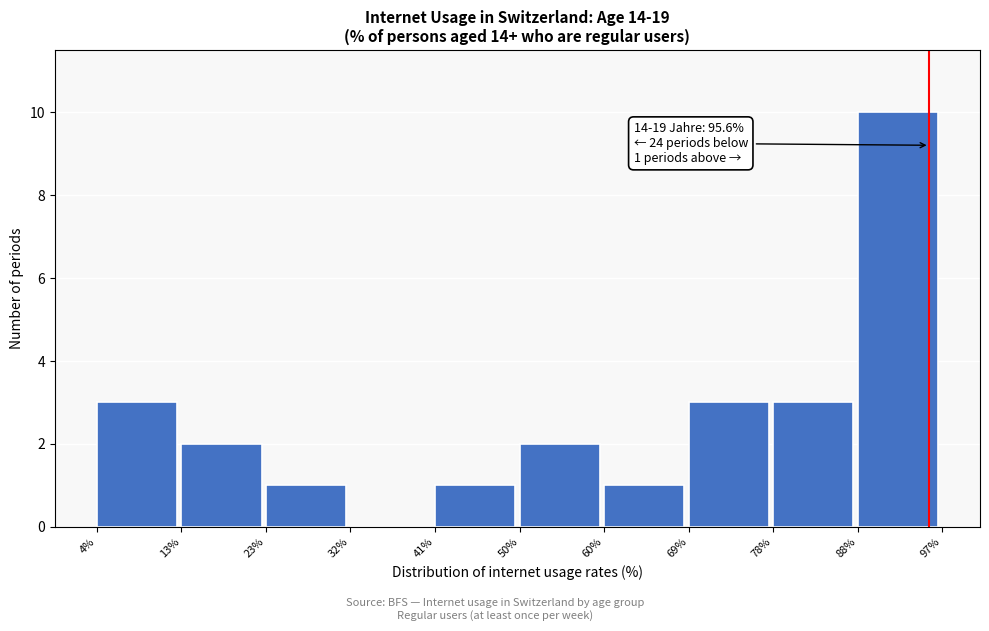

Which range on the x-axis has the tallest bar?

88% to 97%